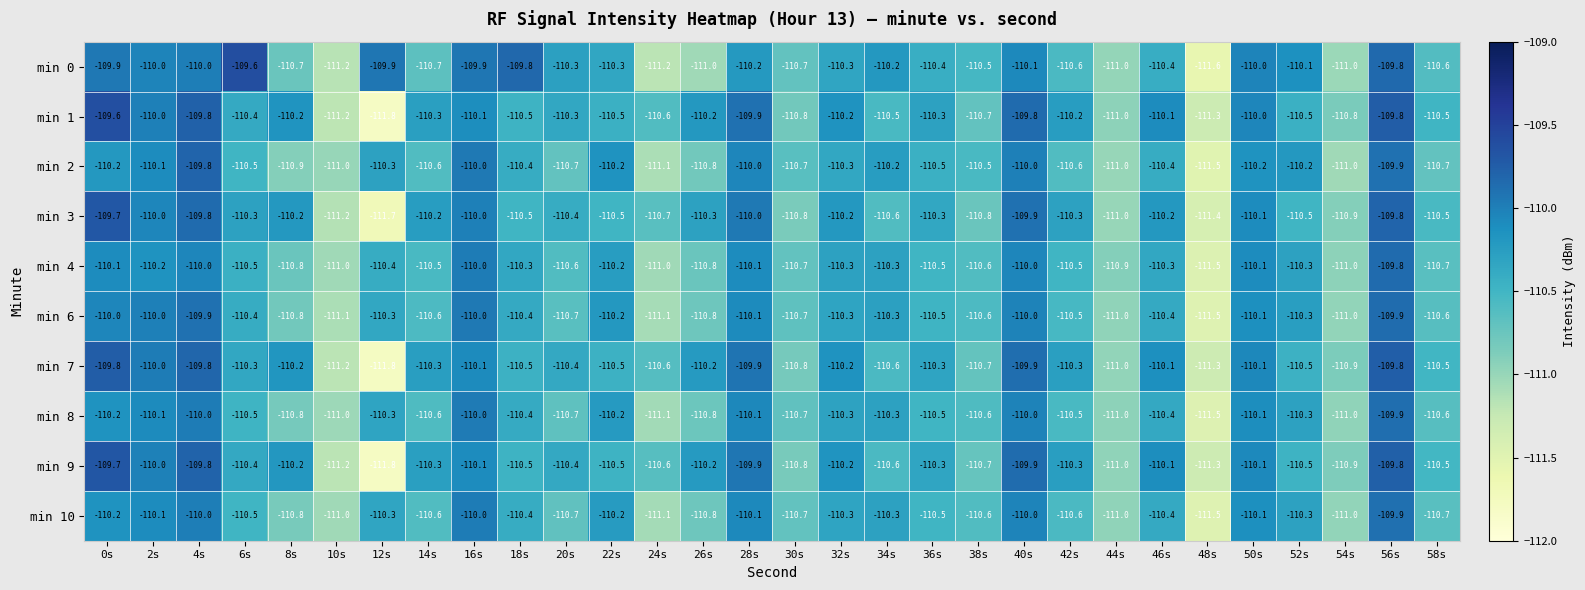

Which series changed the most between 34s and 48s?

min 0